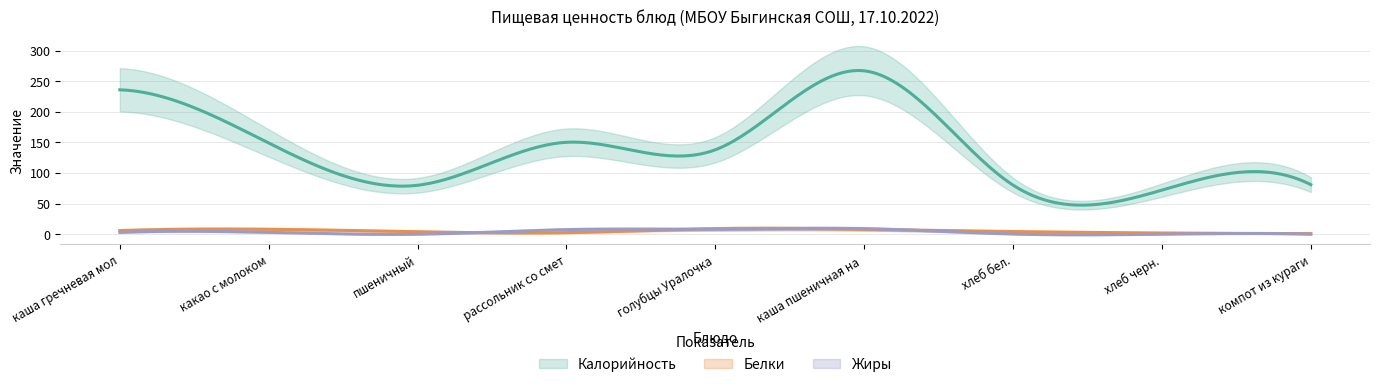

In Калорийность, how many points are lower than both neighbors (excluding endpoints)?

3